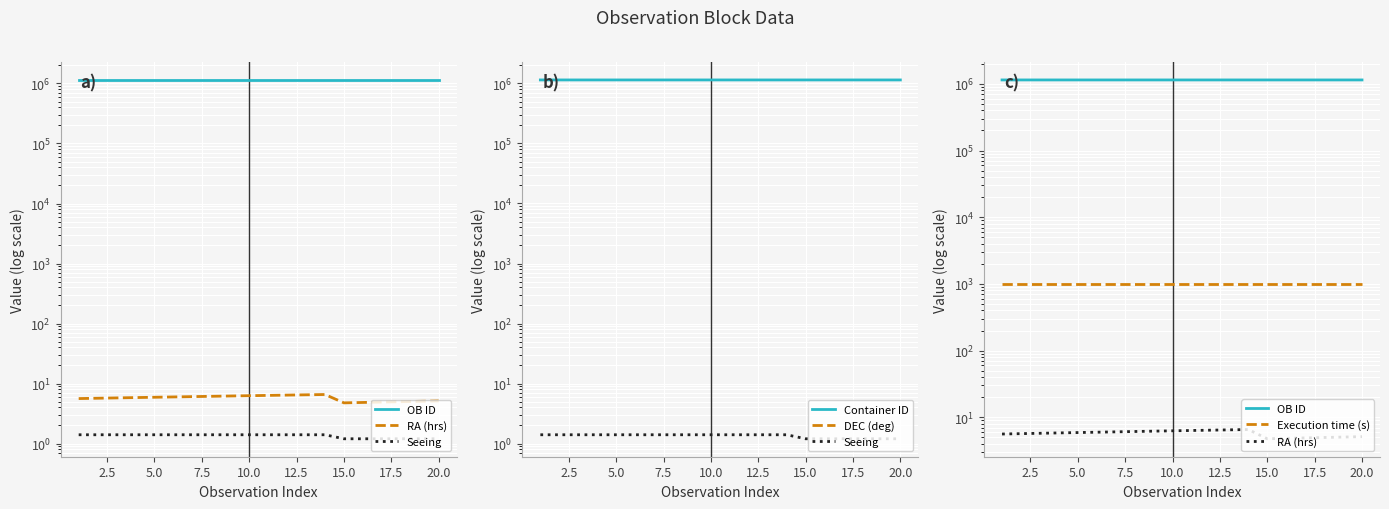

What is the label of the 17th point from the right?

7.5